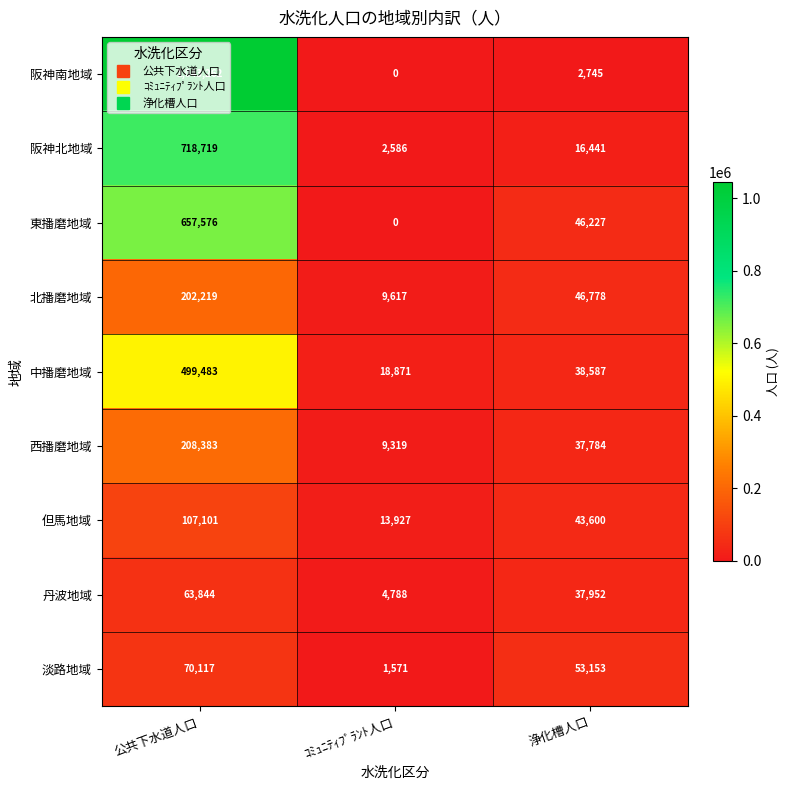

List the series in order of their peak value, highest first.

阪神南地域, 阪神北地域, 東播磨地域, 中播磨地域, 西播磨地域, 北播磨地域, 但馬地域, 淡路地域, 丹波地域